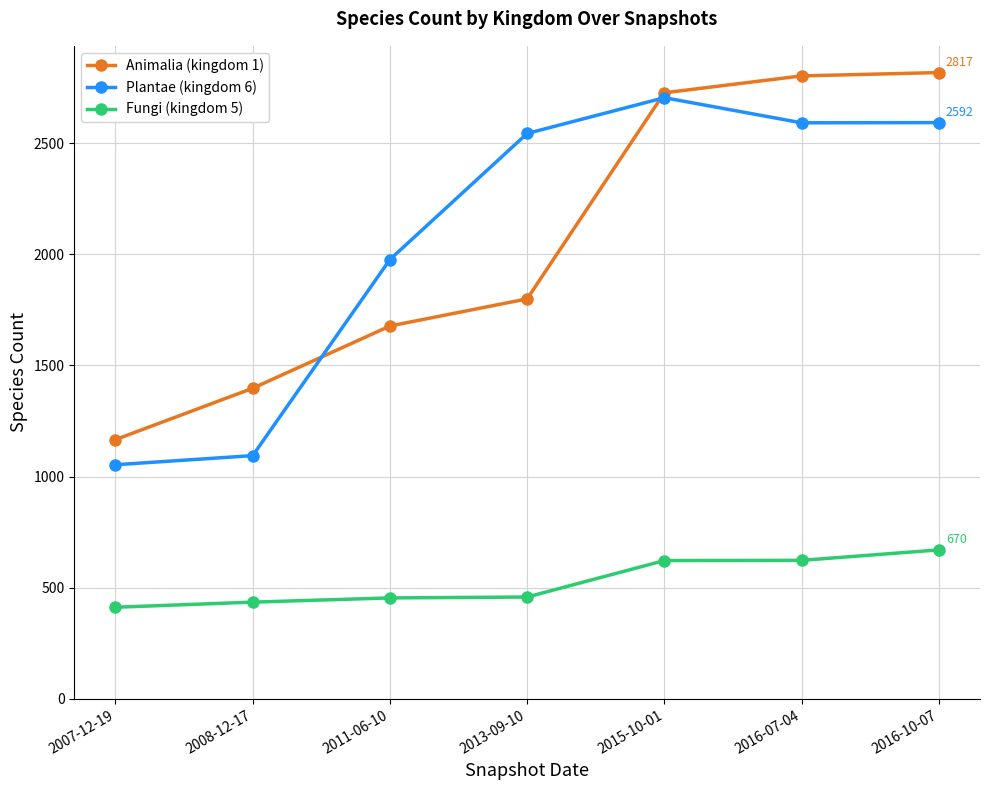

Which series has the largest total across all categories?

Plantae (kingdom 6)